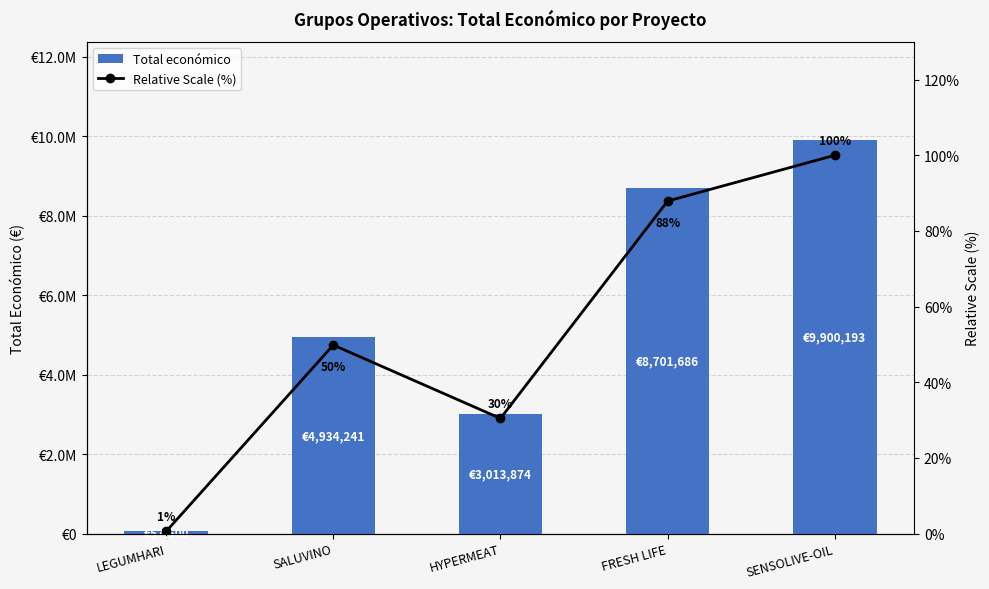

Which category has the lowest value in the Total económico series?

LEGUMHARI